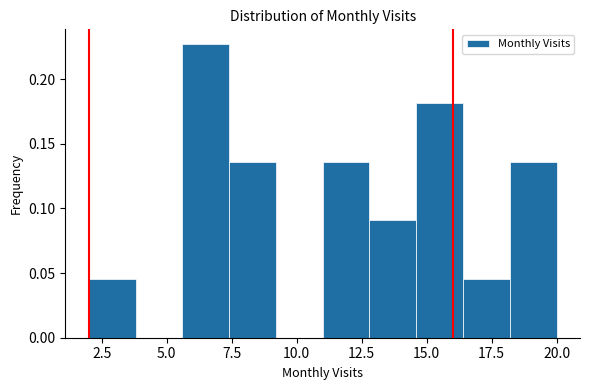

Around what value on the x-axis is the tallest bar? Give the approximate position of its centre, as read against the axis.

6.5